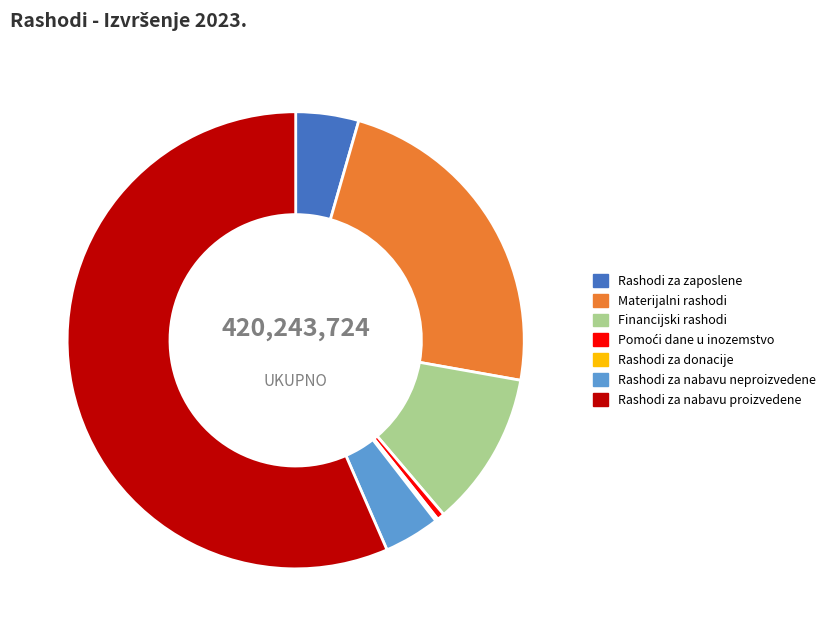

Do Rashodi za nabavu proizvedene and Rashodi za zaposlene together represent more than half of the pie?

Yes